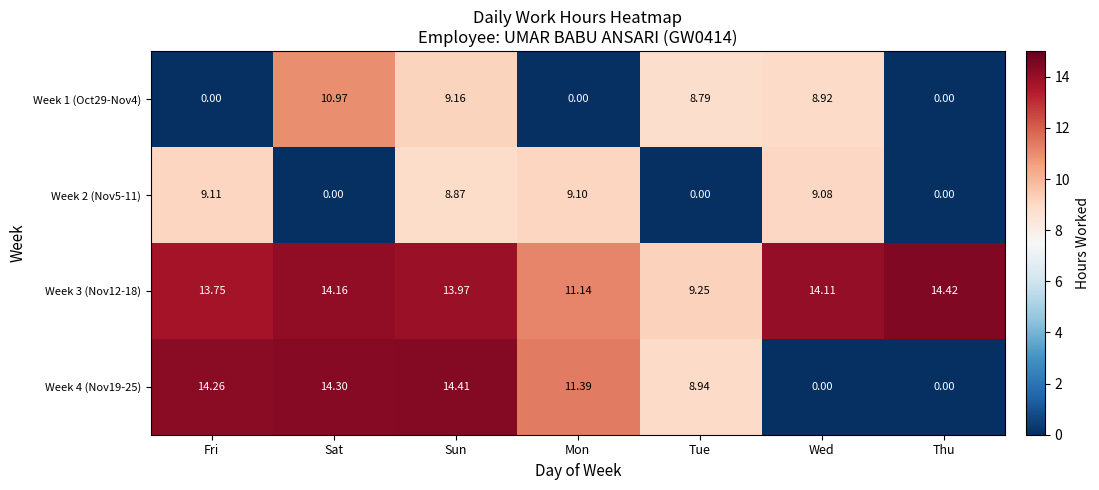

List the labels in order of Week 3 (Nov12-18) value, largest first.

Thu, Sat, Wed, Sun, Fri, Mon, Tue